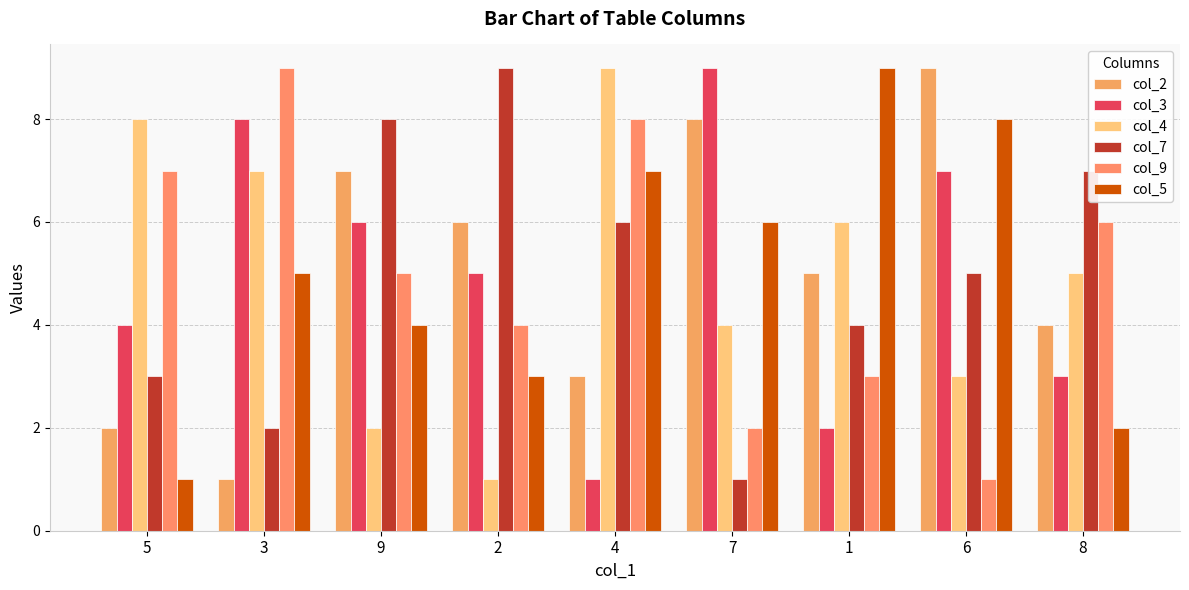

Reading left to right, list all the values displayed in this chart.

col_2: 5=2	3=1	9=7	2=6	4=3	7=8	1=5	6=9	8=4
col_3: 5=4	3=8	9=6	2=5	4=1	7=9	1=2	6=7	8=3
col_4: 5=8	3=7	9=2	2=1	4=9	7=4	1=6	6=3	8=5
col_7: 5=3	3=2	9=8	2=9	4=6	7=1	1=4	6=5	8=7
col_9: 5=7	3=9	9=5	2=4	4=8	7=2	1=3	6=1	8=6
col_5: 5=1	3=5	9=4	2=3	4=7	7=6	1=9	6=8	8=2